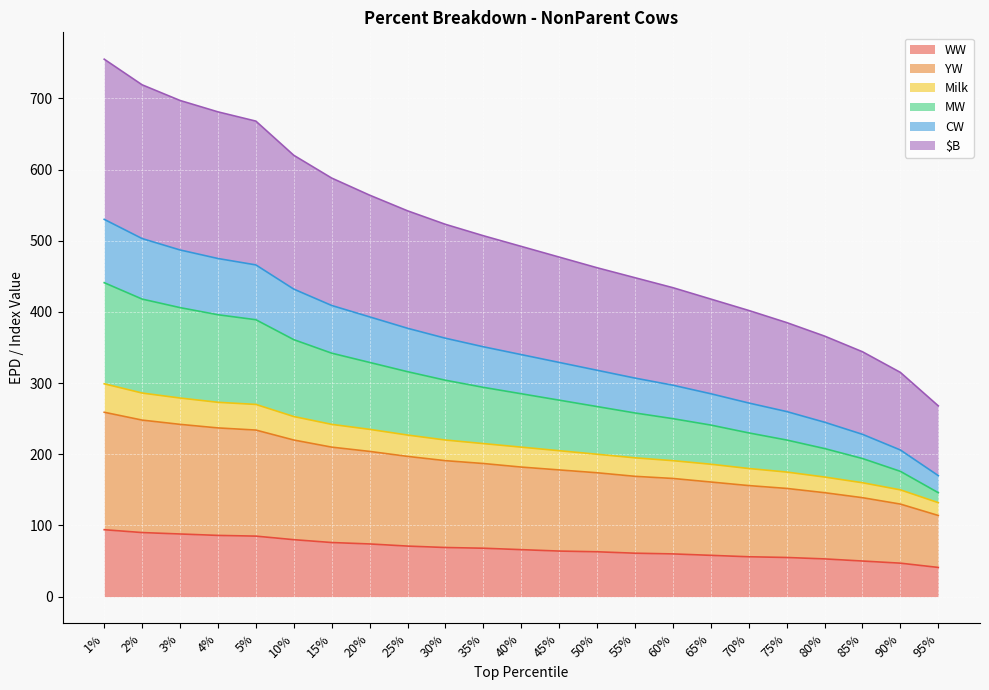

What is the average value of the WW series?

68